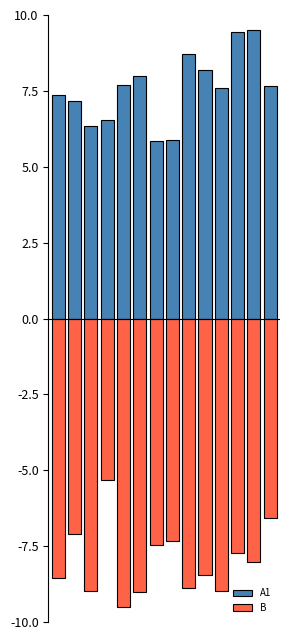

How many data points in B are above -8?

6